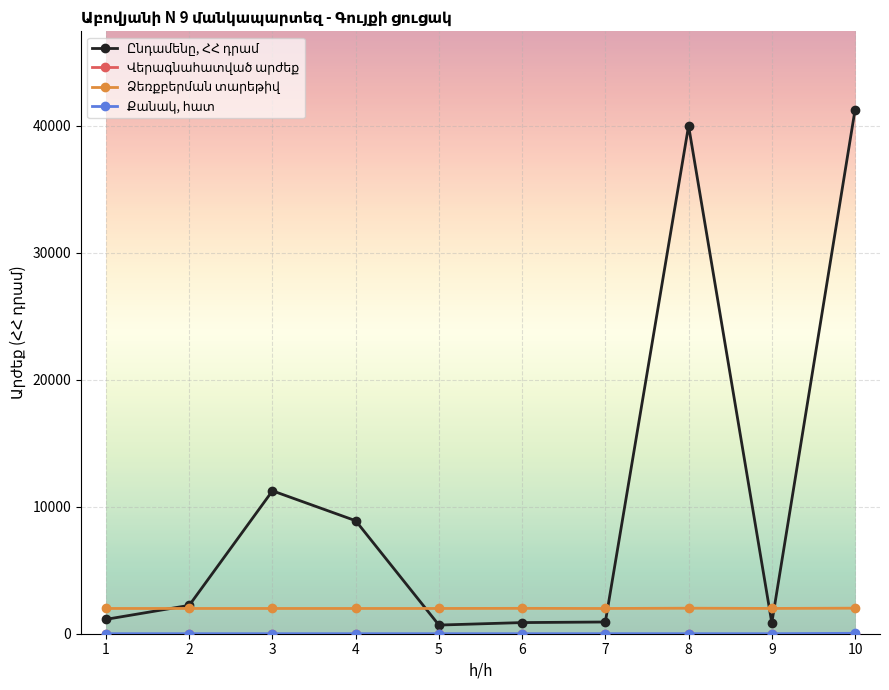

What is the value of the Քանակ, հատ point at the 2nd from the left?

1